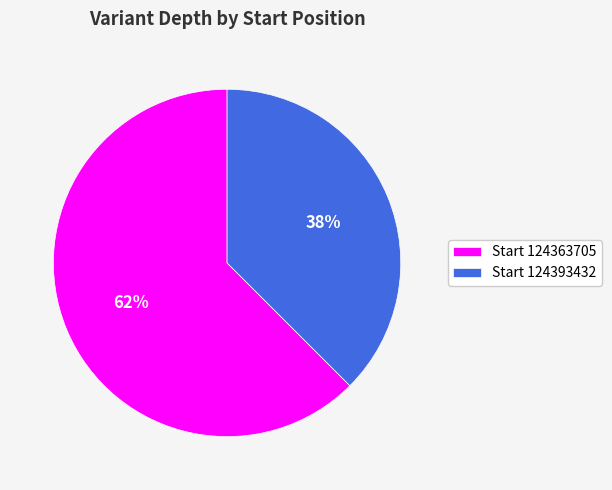

To the nearest percent, what percentage of the pie is Start 124363705?

62%